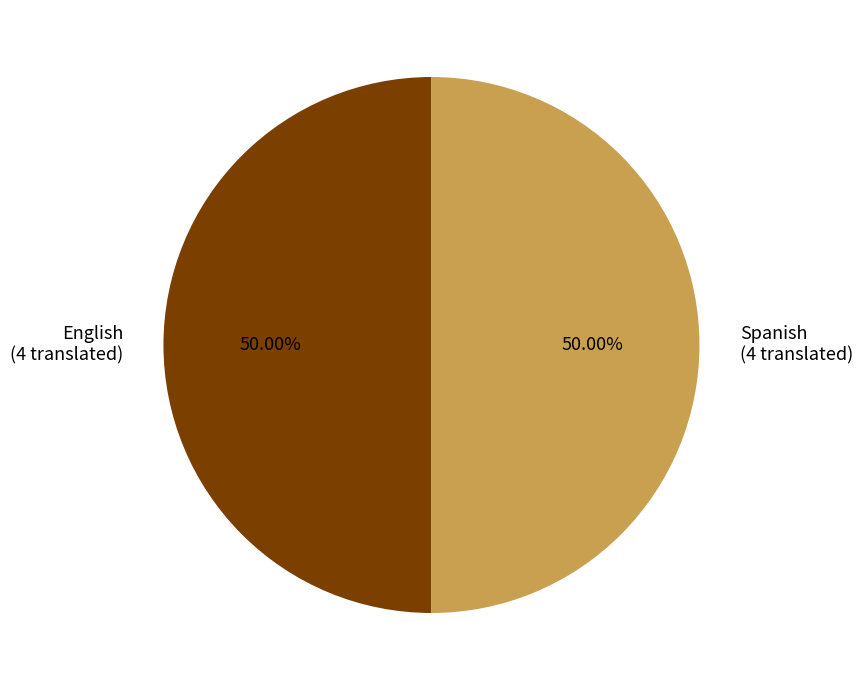

How many segments does this pie chart have?

2